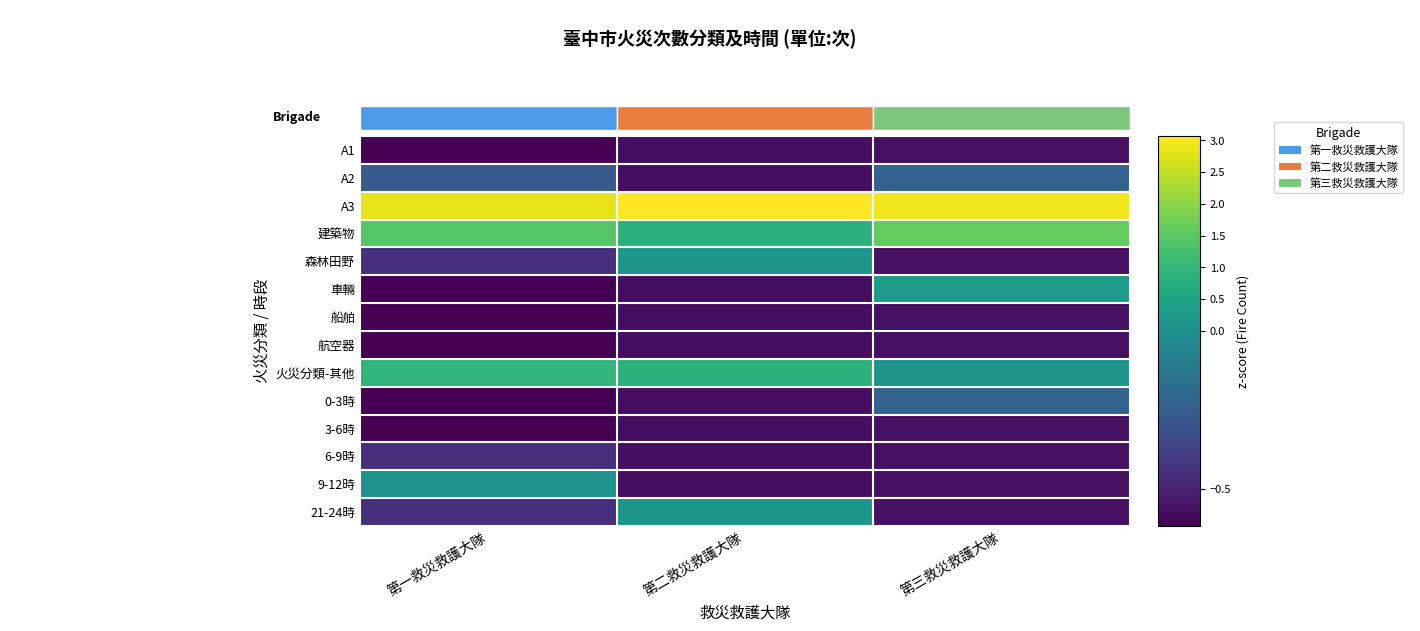

Reading left to right, extract all data points from this chart.

A1: 第一救災救護大隊=-0.6	第二救災救護大隊=-0.6	第三救災救護大隊=-0.6
A2: 第一救災救護大隊=-0.3	第二救災救護大隊=-0.6	第三救災救護大隊=-0.2
A3: 第一救災救護大隊=2.8	第二救災救護大隊=3.1	第三救災救護大隊=2.9
建築物: 第一救災救護大隊=1.5	第二救災救護大隊=0.9	第三救災救護大隊=1.6
森林田野: 第一救災救護大隊=-0.4	第二救災救護大隊=0.2	第三救災救護大隊=-0.6
車輛: 第一救災救護大隊=-0.6	第二救災救護大隊=-0.6	第三救災救護大隊=0.3
船舶: 第一救災救護大隊=-0.6	第二救災救護大隊=-0.6	第三救災救護大隊=-0.6
航空器: 第一救災救護大隊=-0.6	第二救災救護大隊=-0.6	第三救災救護大隊=-0.6
火災分類-其他: 第一救災救護大隊=0.9	第二救災救護大隊=0.9	第三救災救護大隊=0.1
0-3時: 第一救災救護大隊=-0.6	第二救災救護大隊=-0.6	第三救災救護大隊=-0.2
3-6時: 第一救災救護大隊=-0.6	第二救災救護大隊=-0.6	第三救災救護大隊=-0.6
6-9時: 第一救災救護大隊=-0.4	第二救災救護大隊=-0.6	第三救災救護大隊=-0.6
9-12時: 第一救災救護大隊=0.1	第二救災救護大隊=-0.6	第三救災救護大隊=-0.6
21-24時: 第一救災救護大隊=-0.4	第二救災救護大隊=0.2	第三救災救護大隊=-0.6